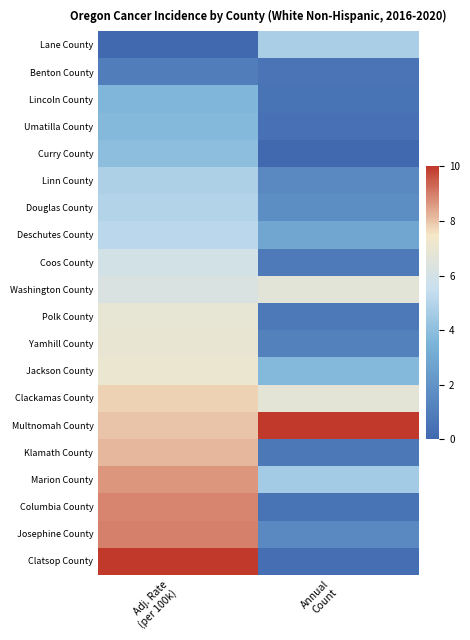

Between Annual
Count and Adj. Rate
(per 100k), which is larger?

Annual
Count